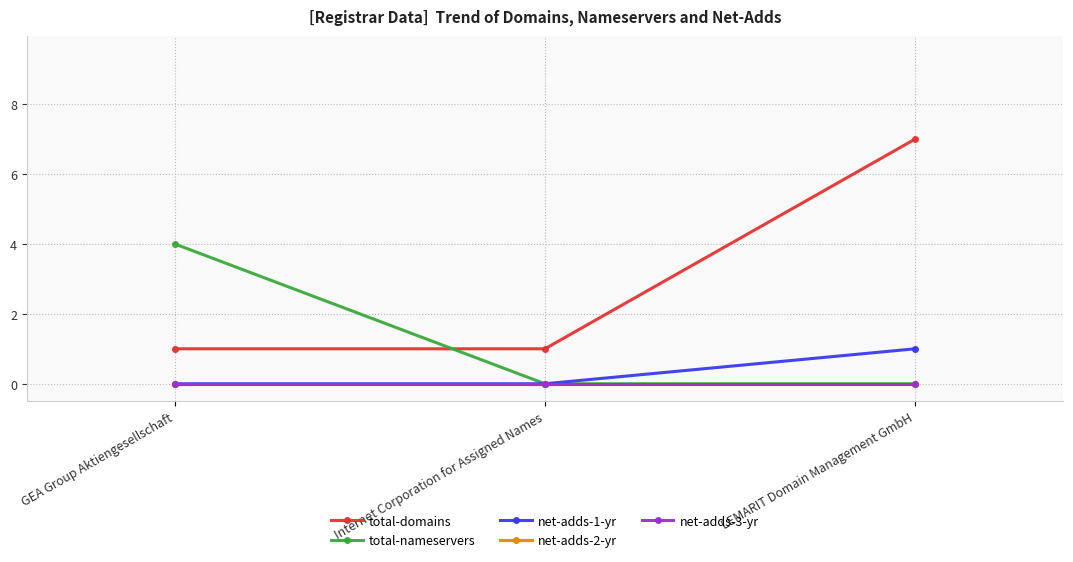

Which series has the largest total across all categories?

total-domains